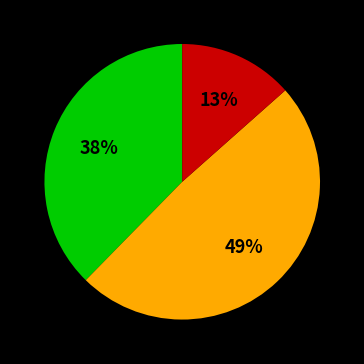

To the nearest percent, what is the average slice percentage?

33%